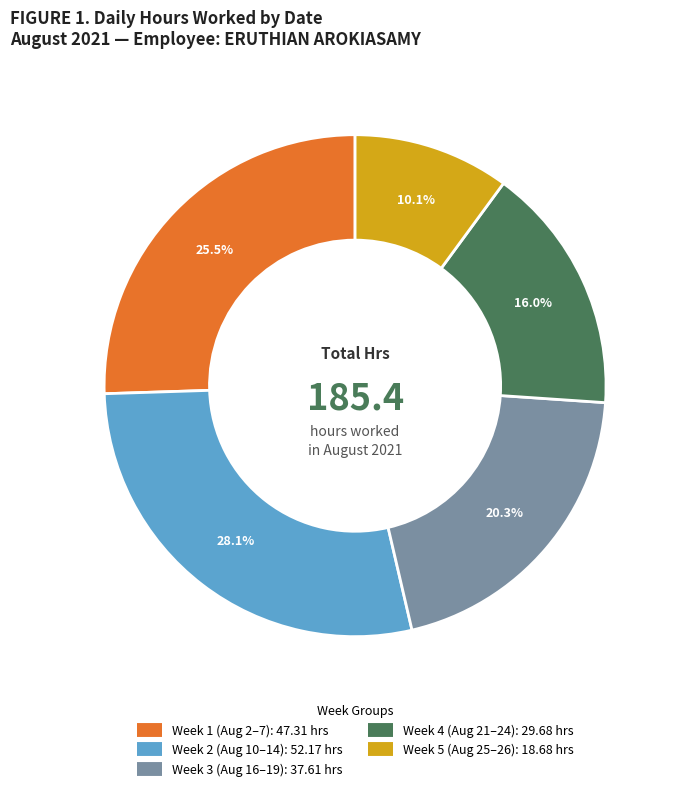

Does any single category account for the majority?

No